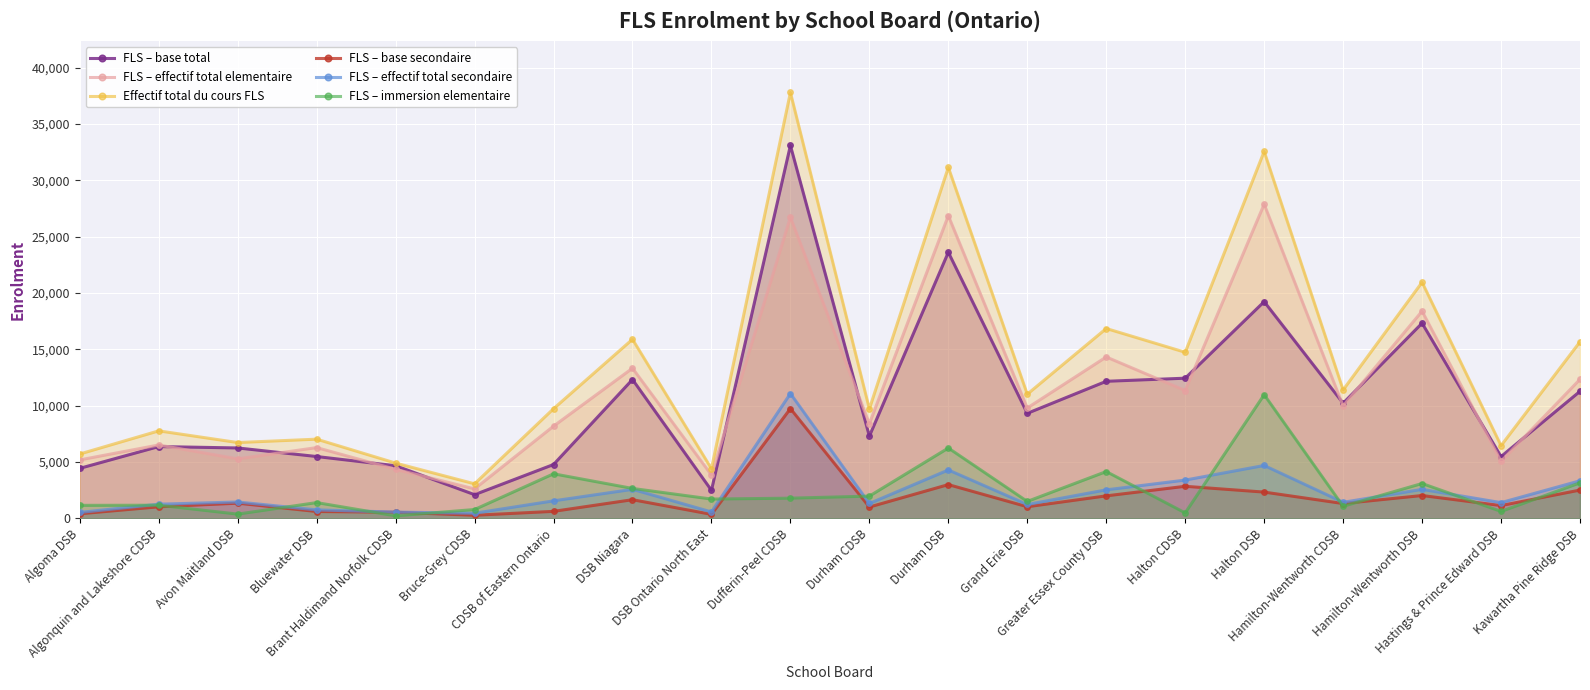

In FLS – effectif total secondaire, how many points are lower than both neighbors (excluding endpoints)?

6